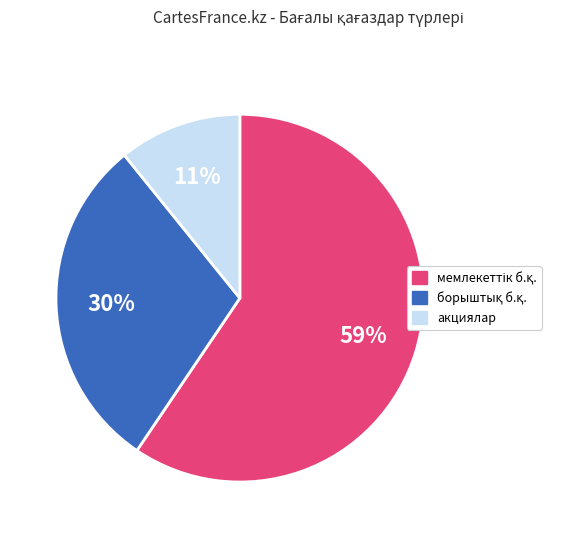

To the nearest percent, what is the average slice percentage?

33%